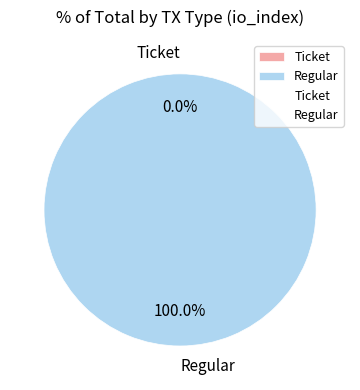

What percentage is the Regular slice, to the nearest percent?

100%